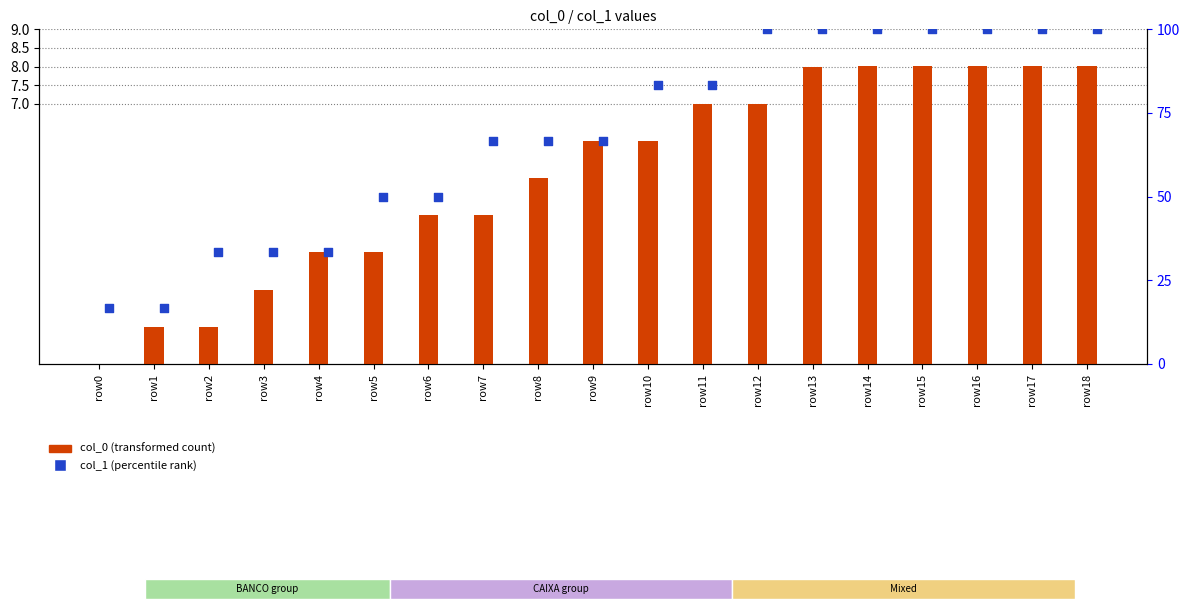

Which series contains the highest Y value?

col_1